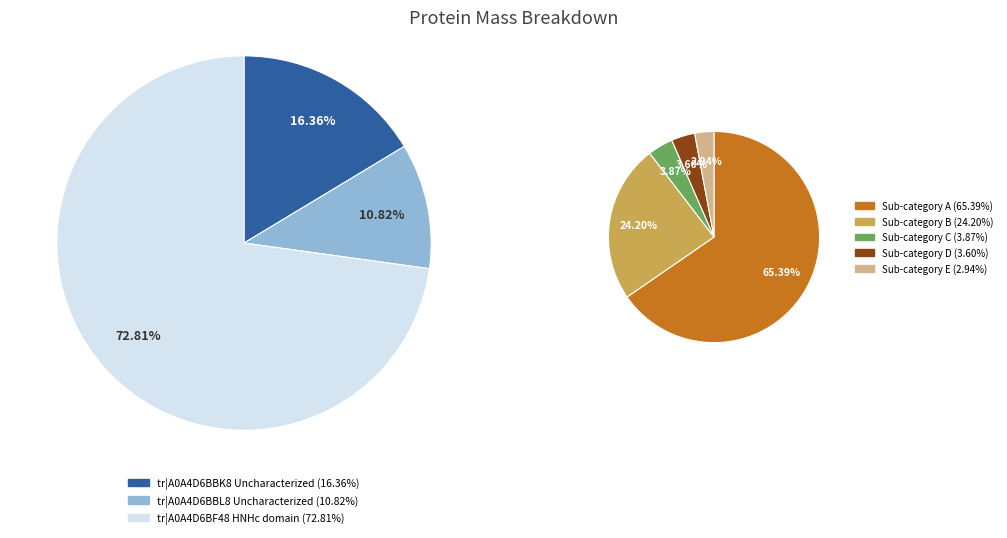

What percentage is the tr|A0A4D6BBK8 Uncharacterized slice, to the nearest percent?

16%